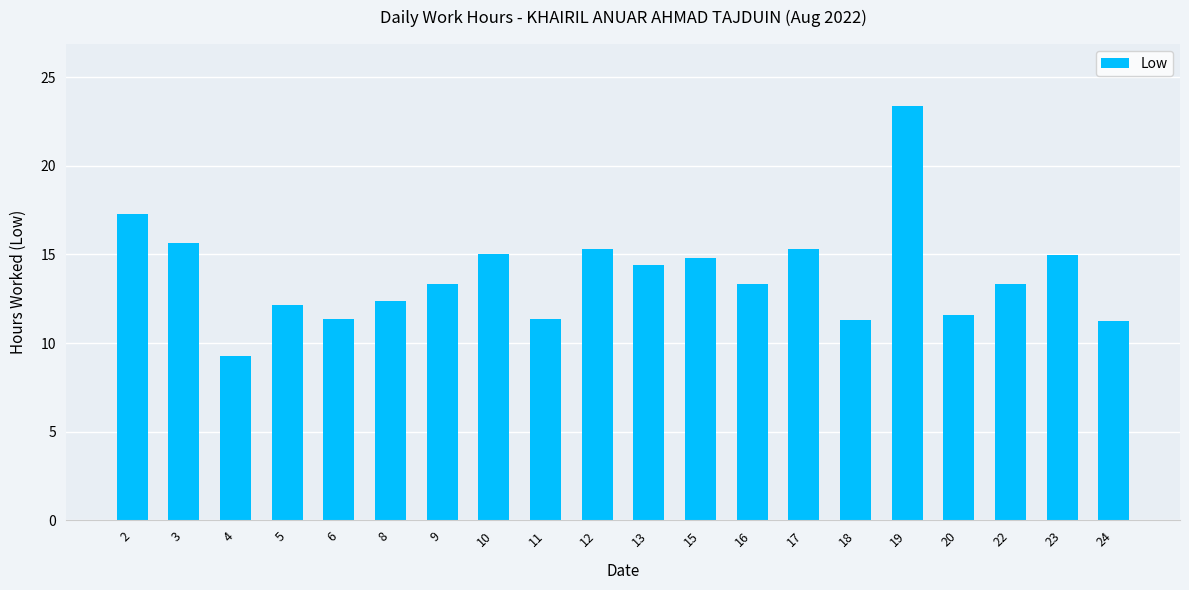

Which category has the highest value across all series?

19